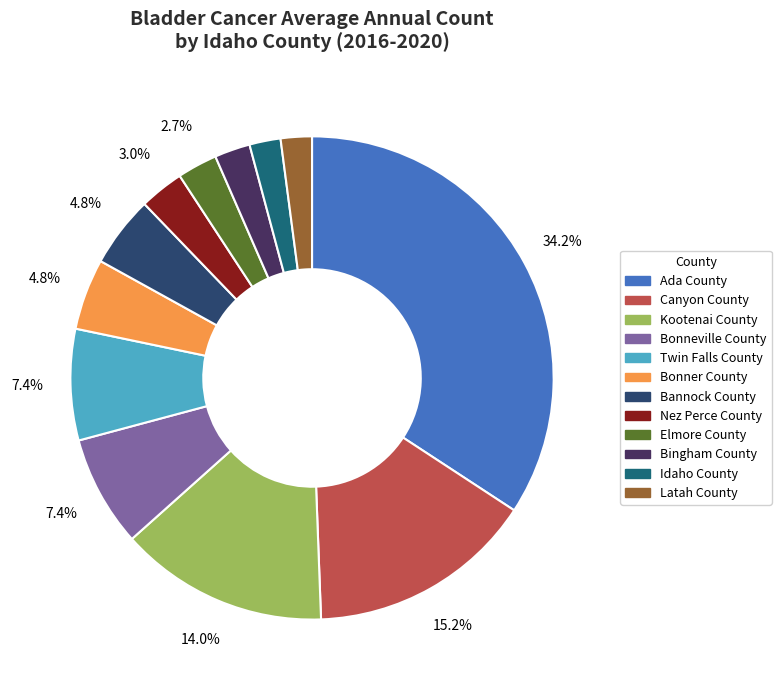

What portion of the pie excludes Nez Perce County?

97.0%